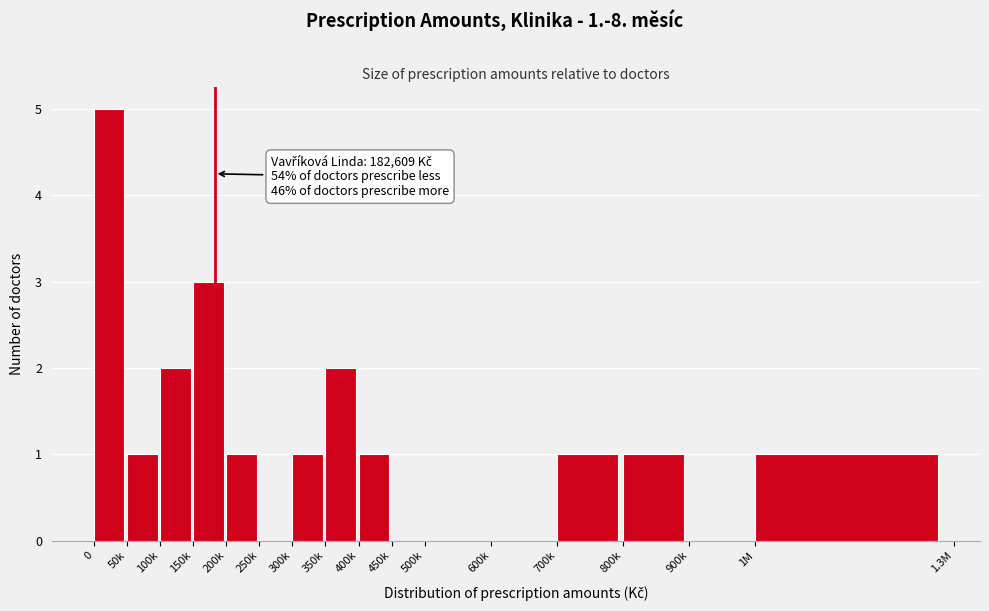

Reading left to right, extract all data points from this chart.

0=5	50k=1	100k=2	150k=3	200k=1	250k=0	300k=1	350k=2	400k=1	450k=0	500k=0	600k=0	700k=1	800k=1	900k=0	1M=1